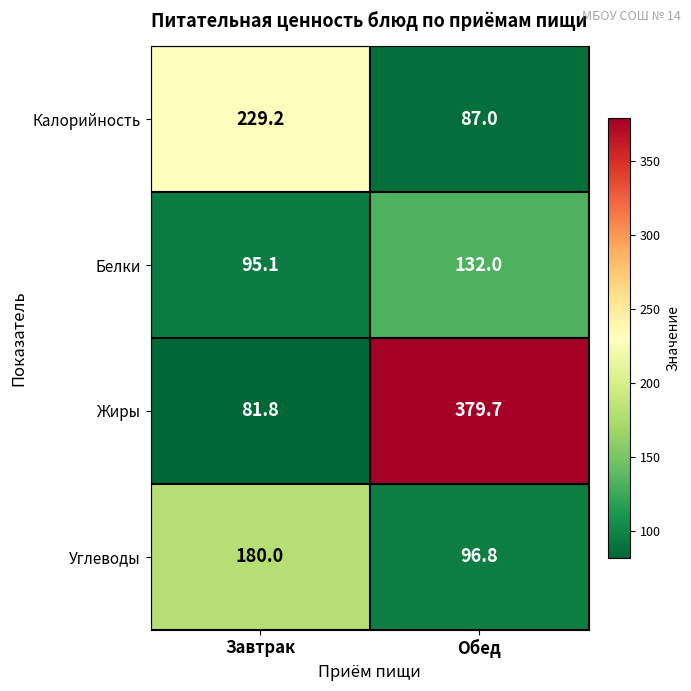

Which series has the widest spread of values?

Жиры